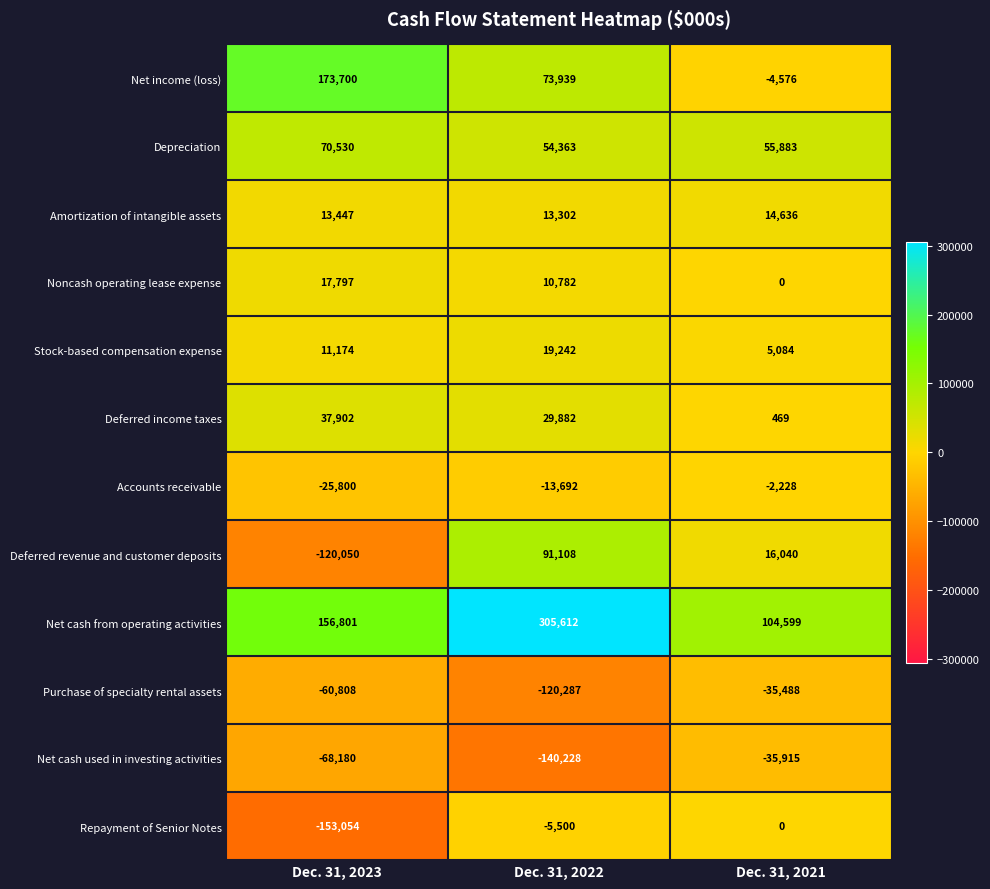

At which category is the sum across all series the highest?

Dec. 31, 2022